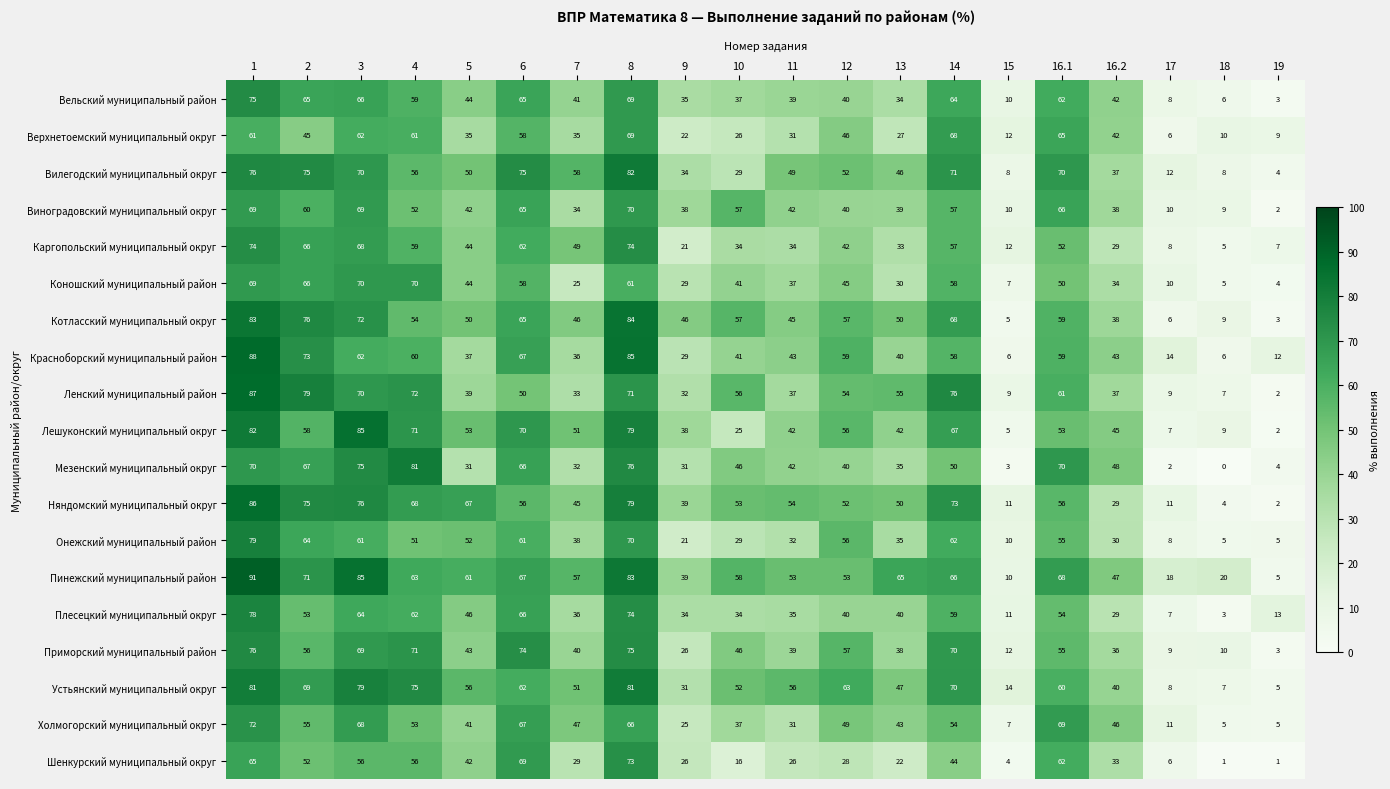

Count the number of categories in the chart.

20